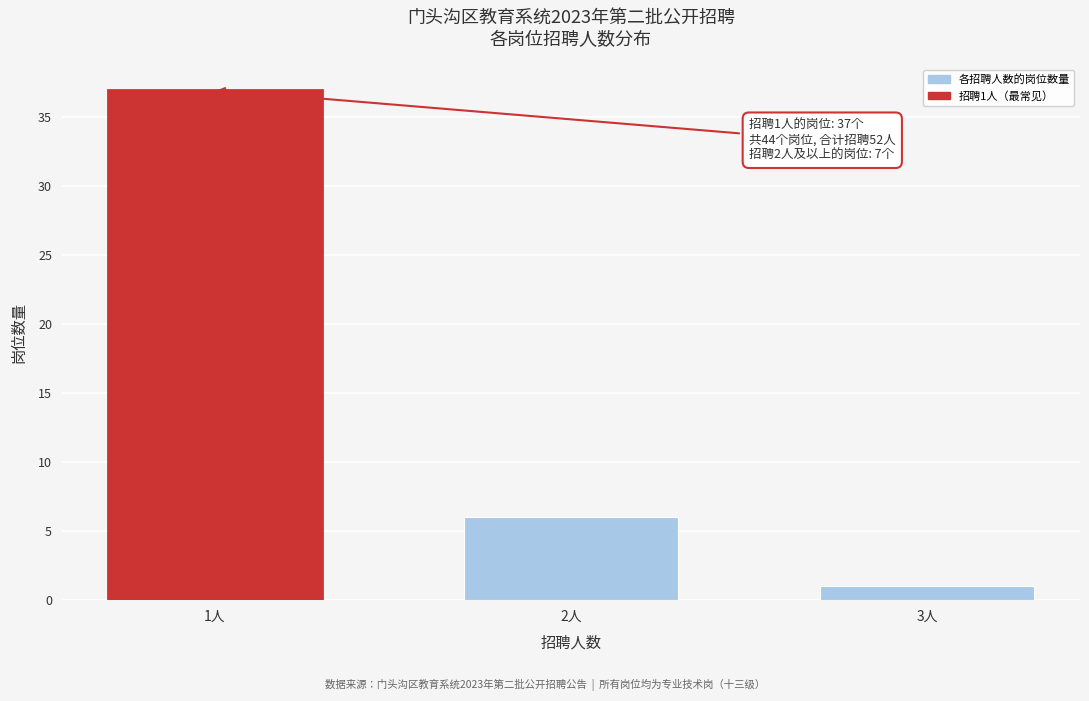

Reading right to left, transcribe all the data shown in this chart.

3人=1	2人=6	1人=37